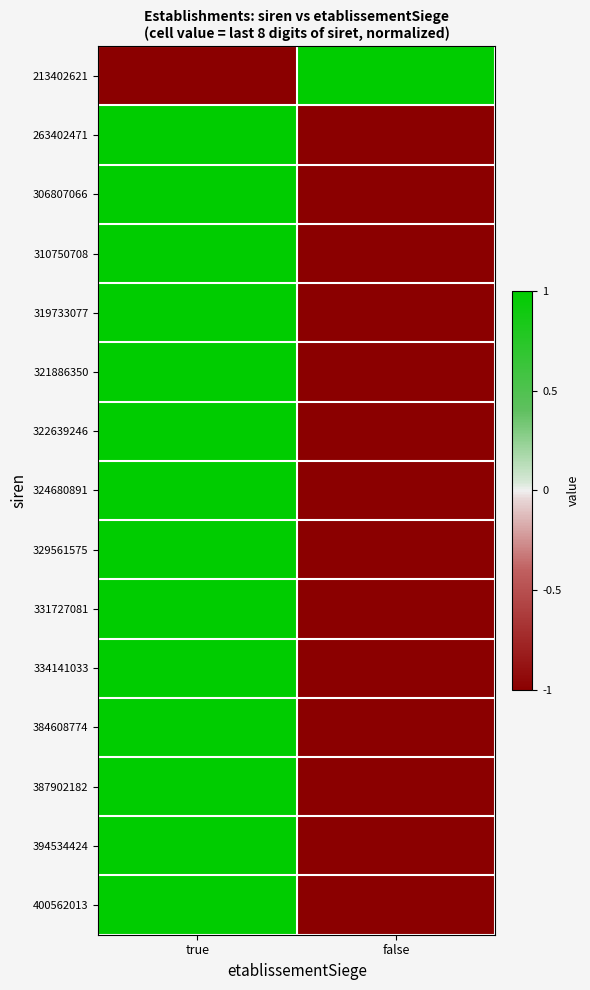

What is the difference between the highest and lowest values at true?

2